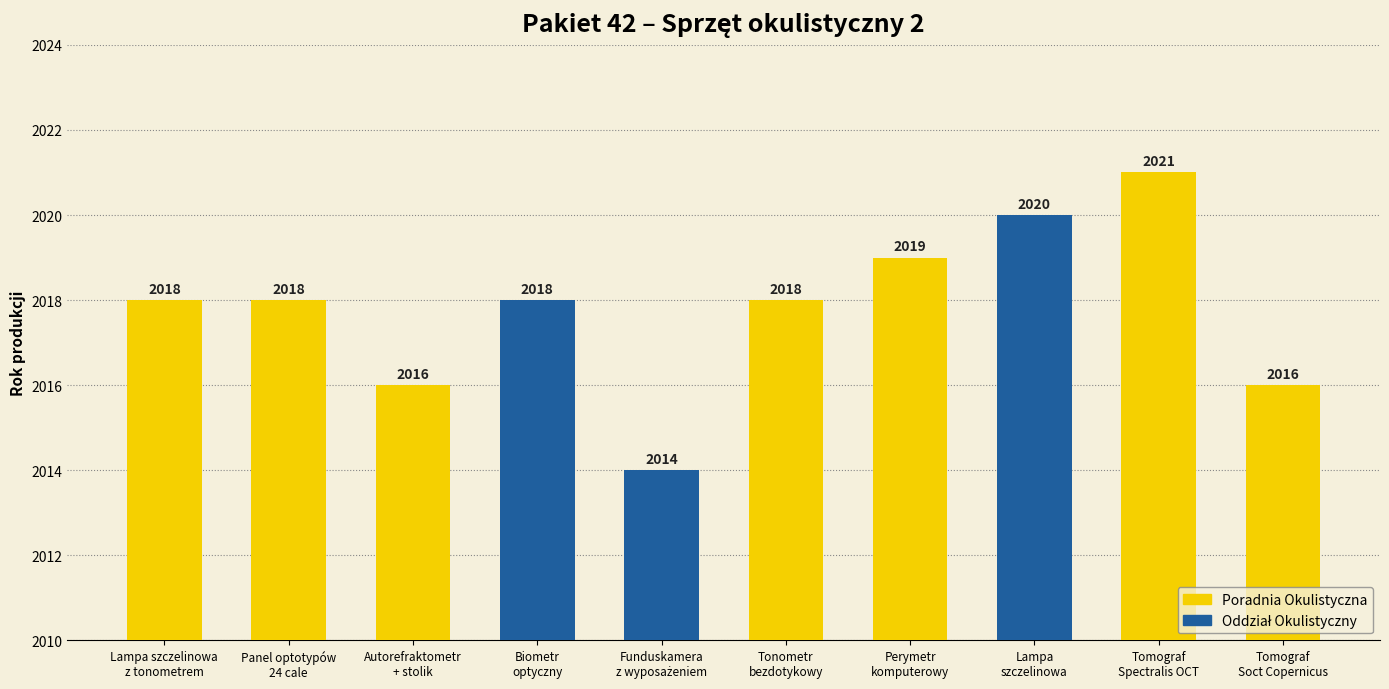

Which has a higher value, Biometr
optyczny or Autorefraktometr
+ stolik?

Biometr
optyczny